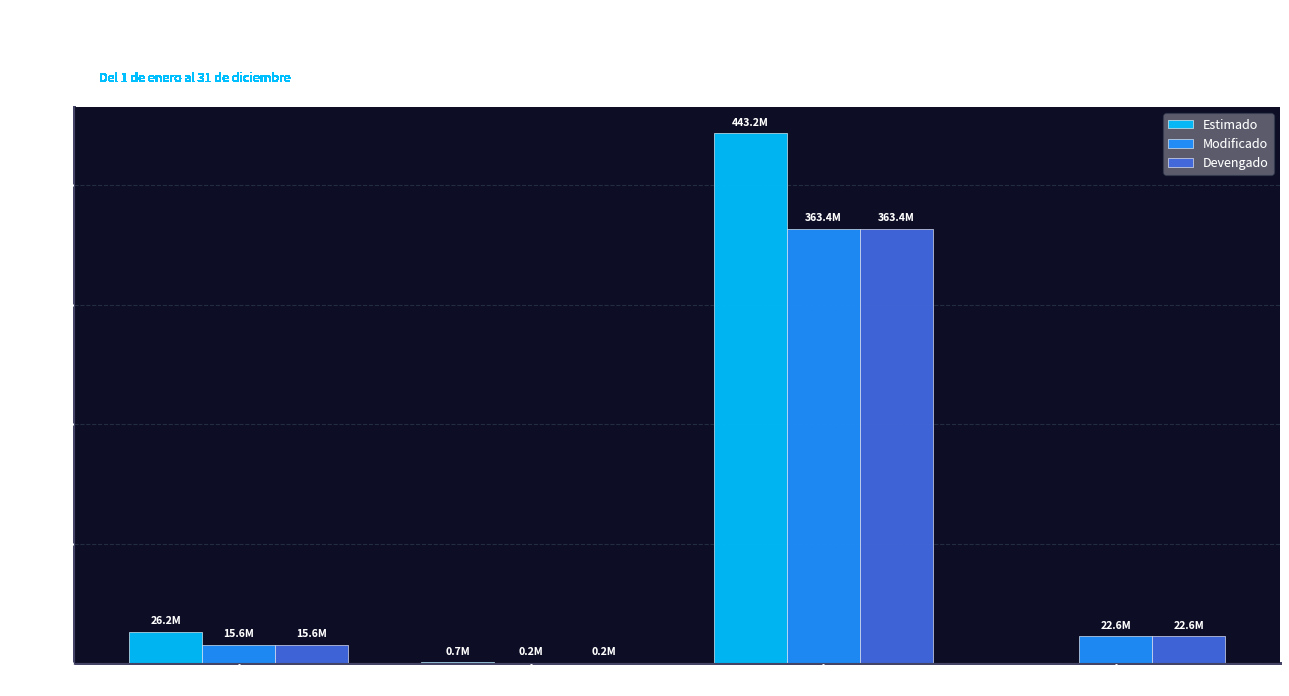

Which series has the largest total across all categories?

Estimado